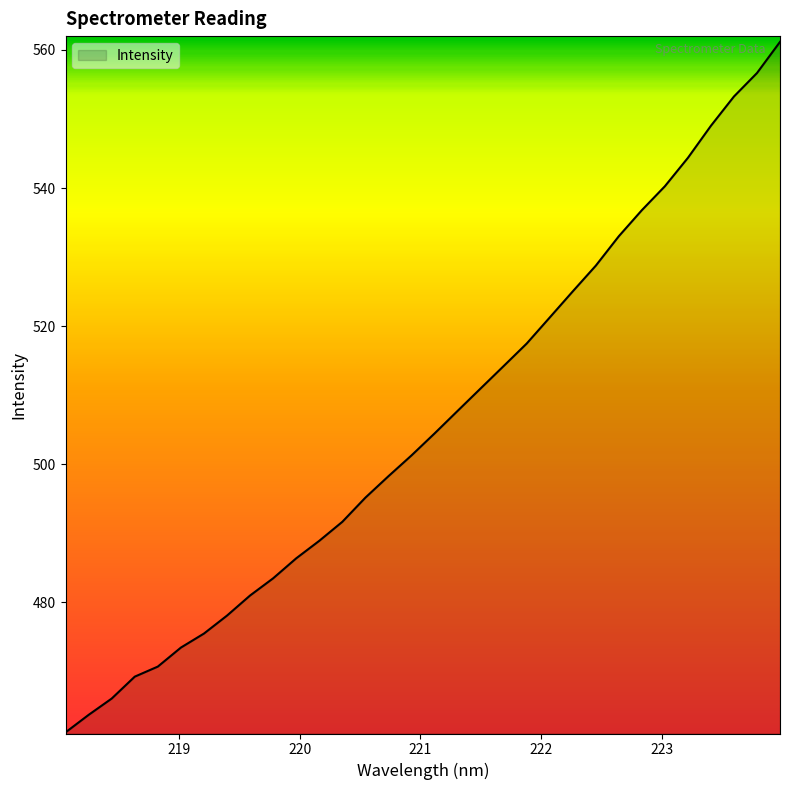

What is the greatest value displayed?

561.2